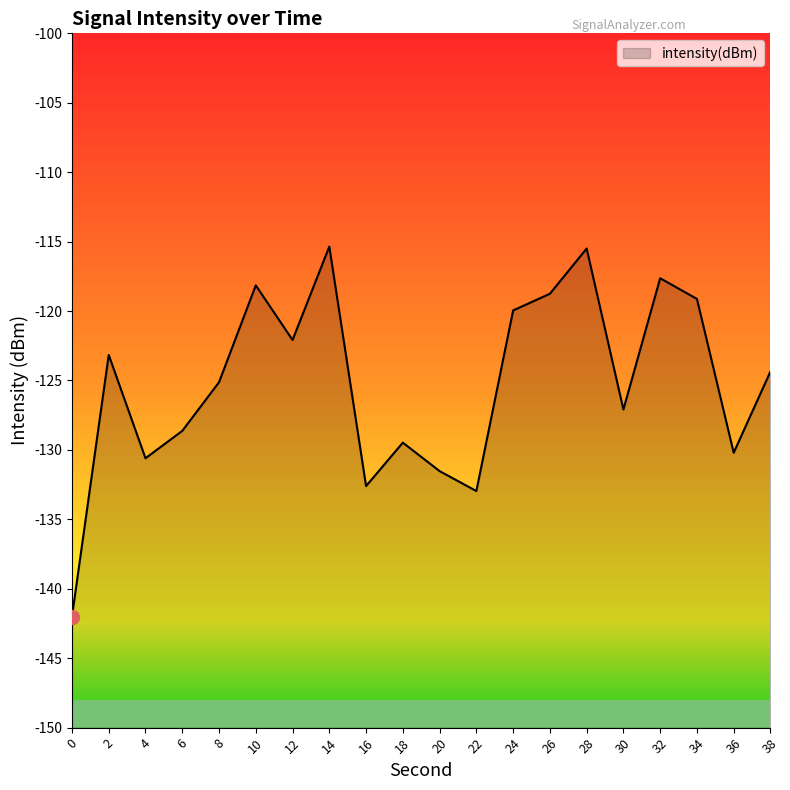

Is it true that the value at 10 is -118.1?

True